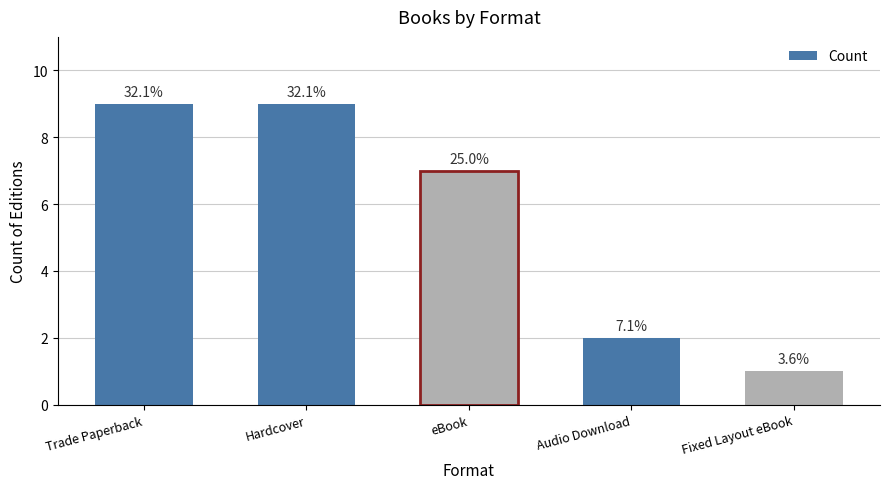

How many bars are there in total?

5